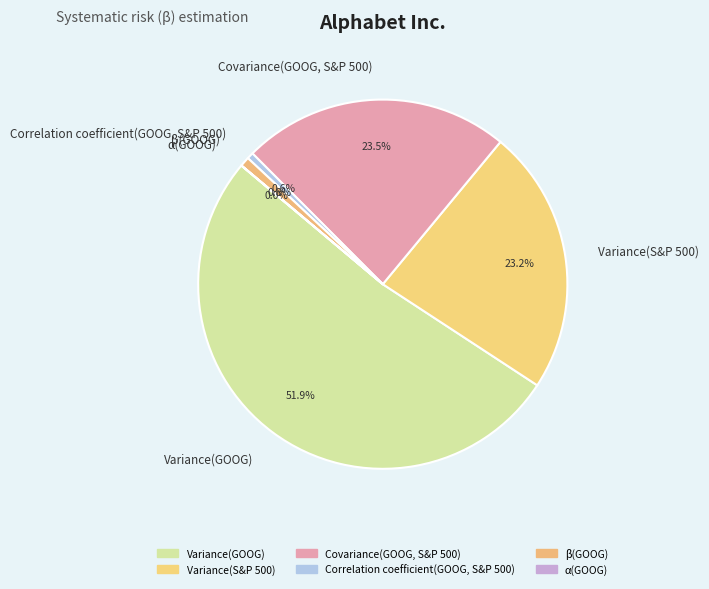

True or false: Correlation coefficient(GOOG, S&P 500) accounts for 1% of the total.

True